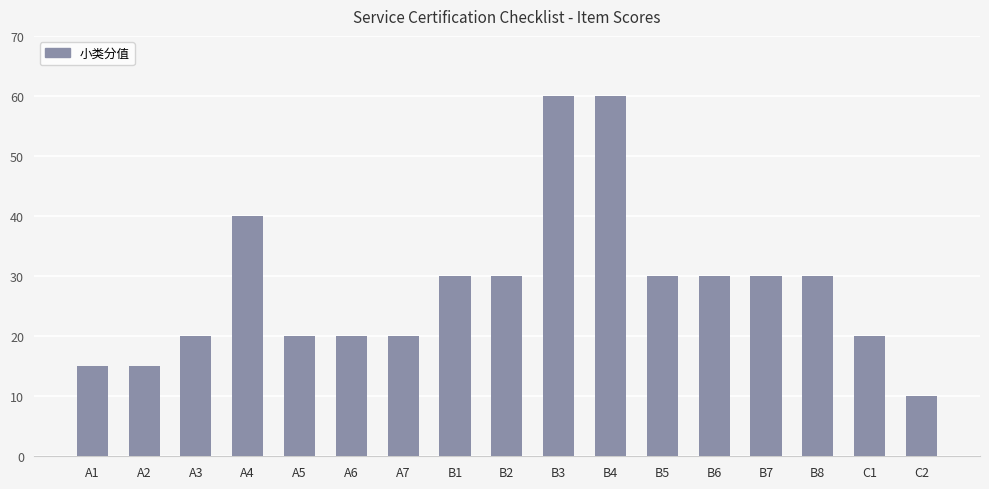

The chart shows a value of 10 at B5. True or false?

False